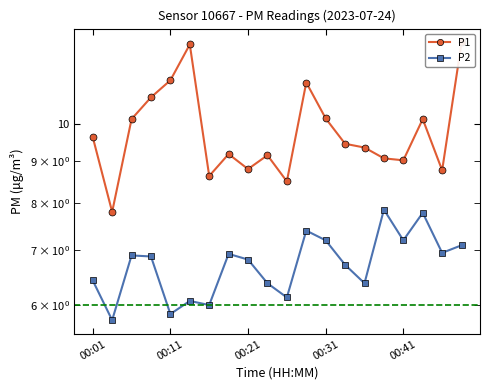

Which series changed the most between 00:31 and 11?

P2